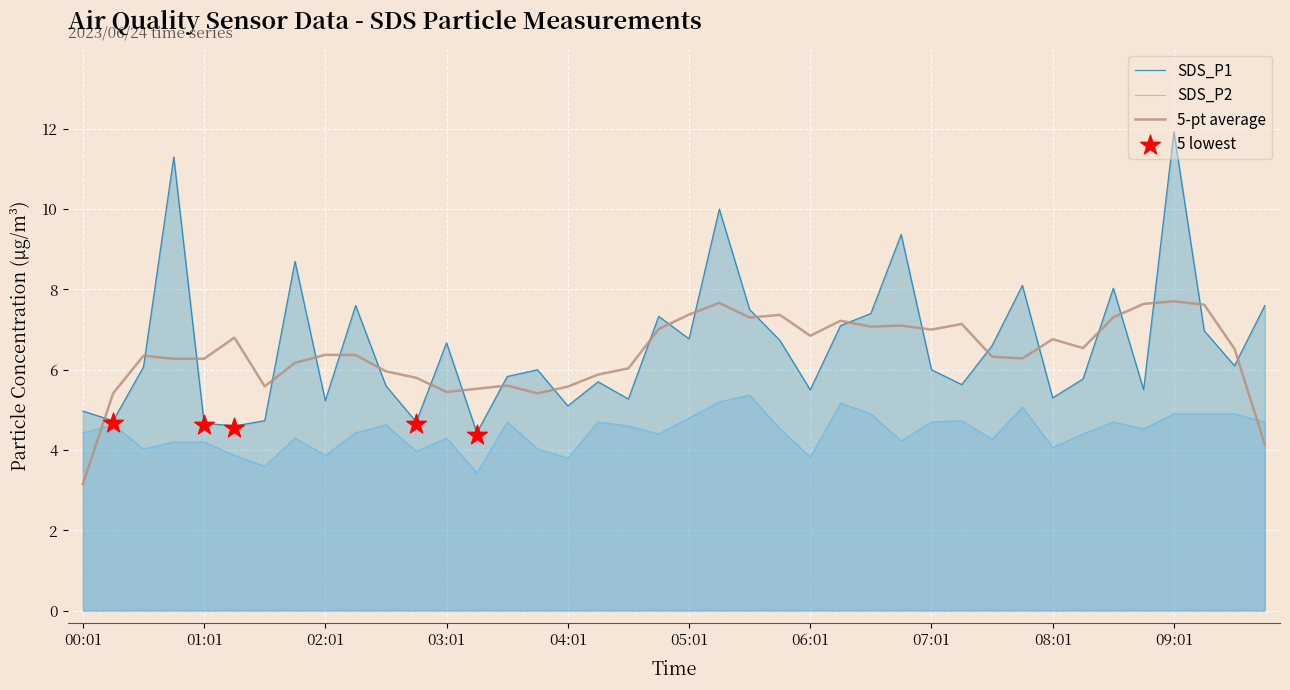

At how many categories does at least one series exceed 11?

2